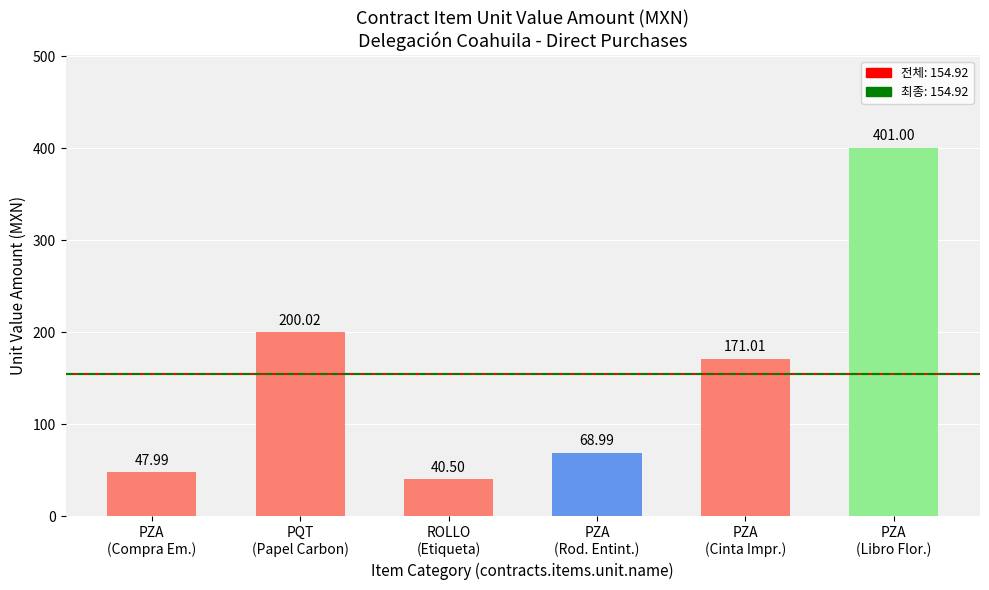

What is the maximum value shown in the chart?

401.0